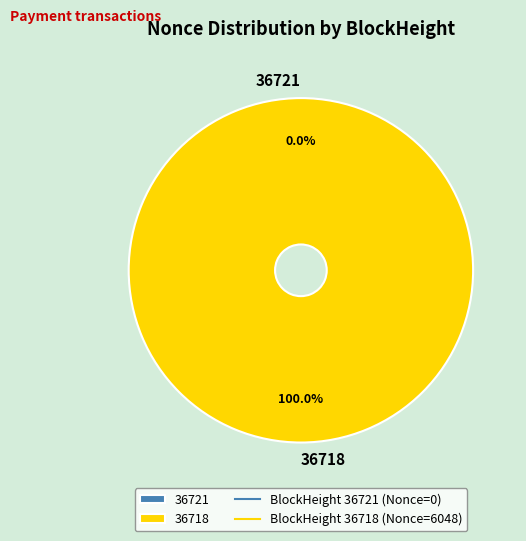

Rank the categories by value from lowest to highest.

36721, 36718